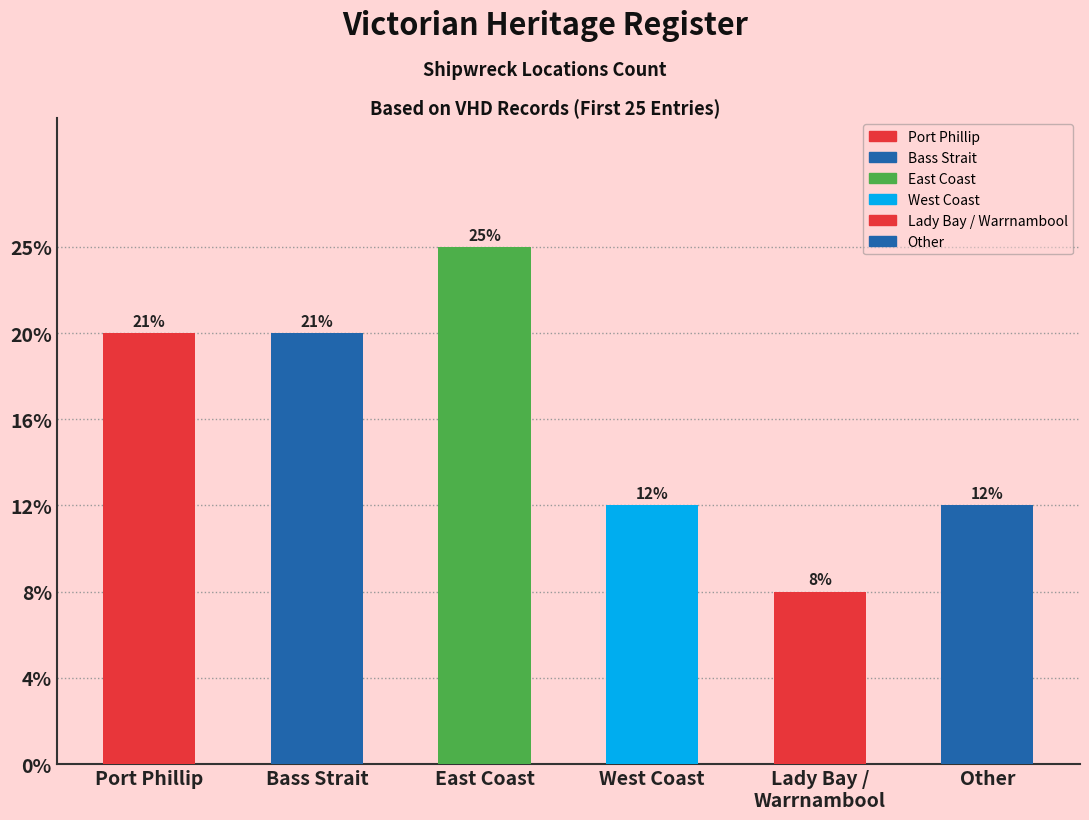

Does the chart contain any negative values?

No